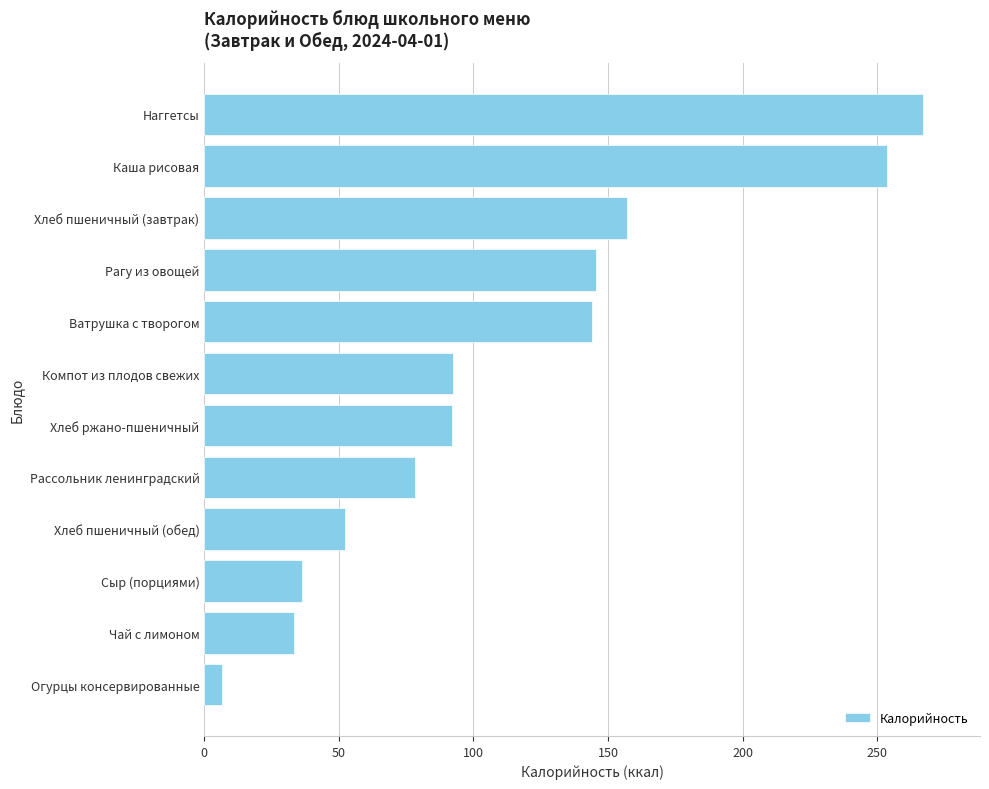

The value at Рагу из овощей is 189.5. True or false?

False